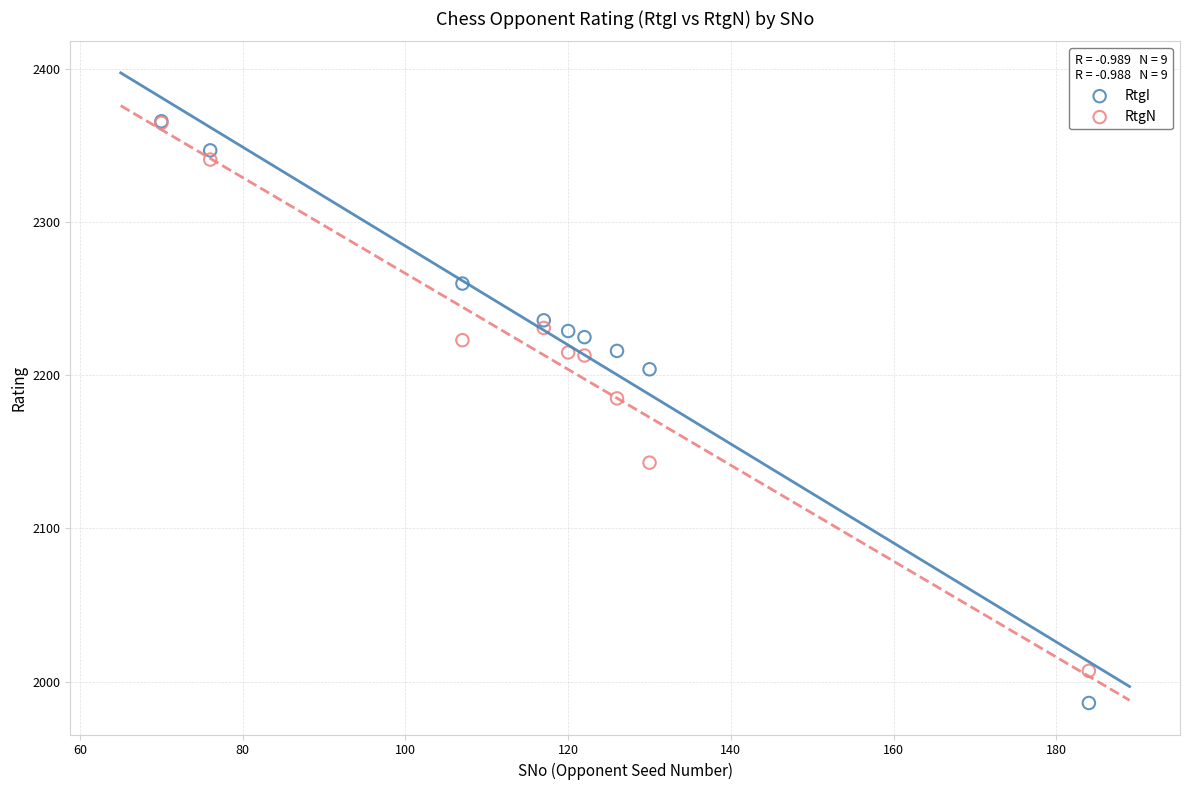

Which series contains the lowest Y value?

RtgI